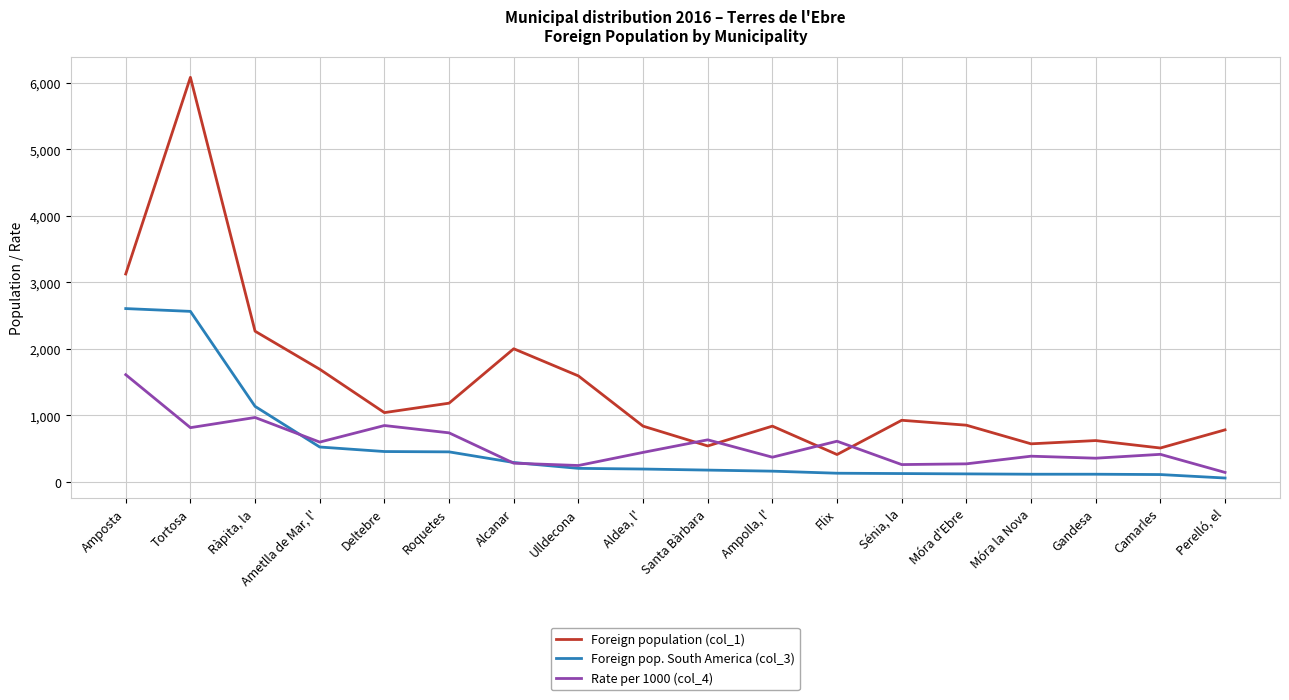

What is the difference between the highest and lowest values at Amposta?

1514